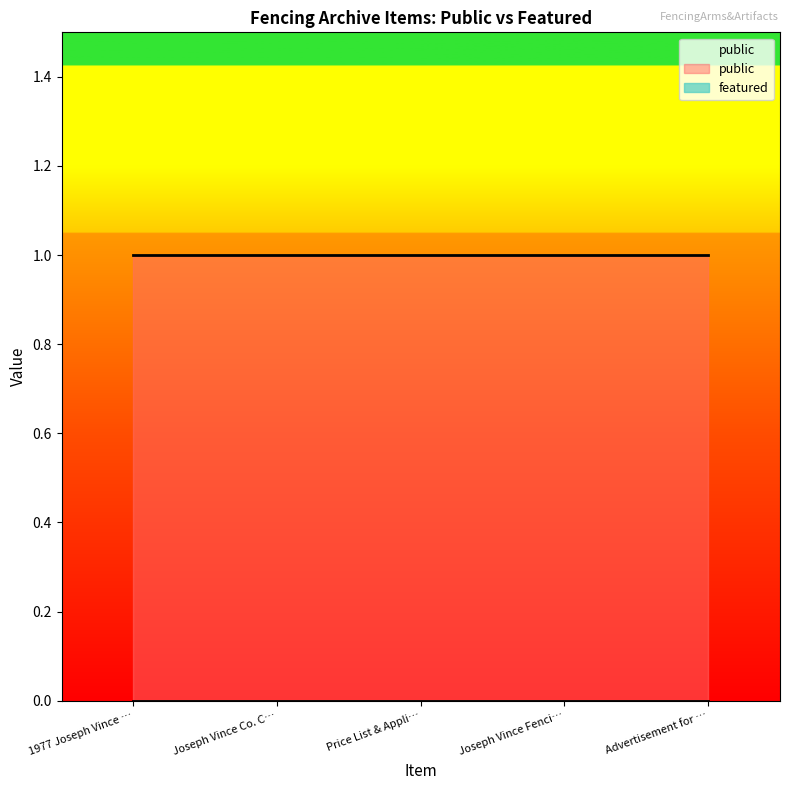

At which category is the sum across all series the highest?

1977 Joseph Vince Price List